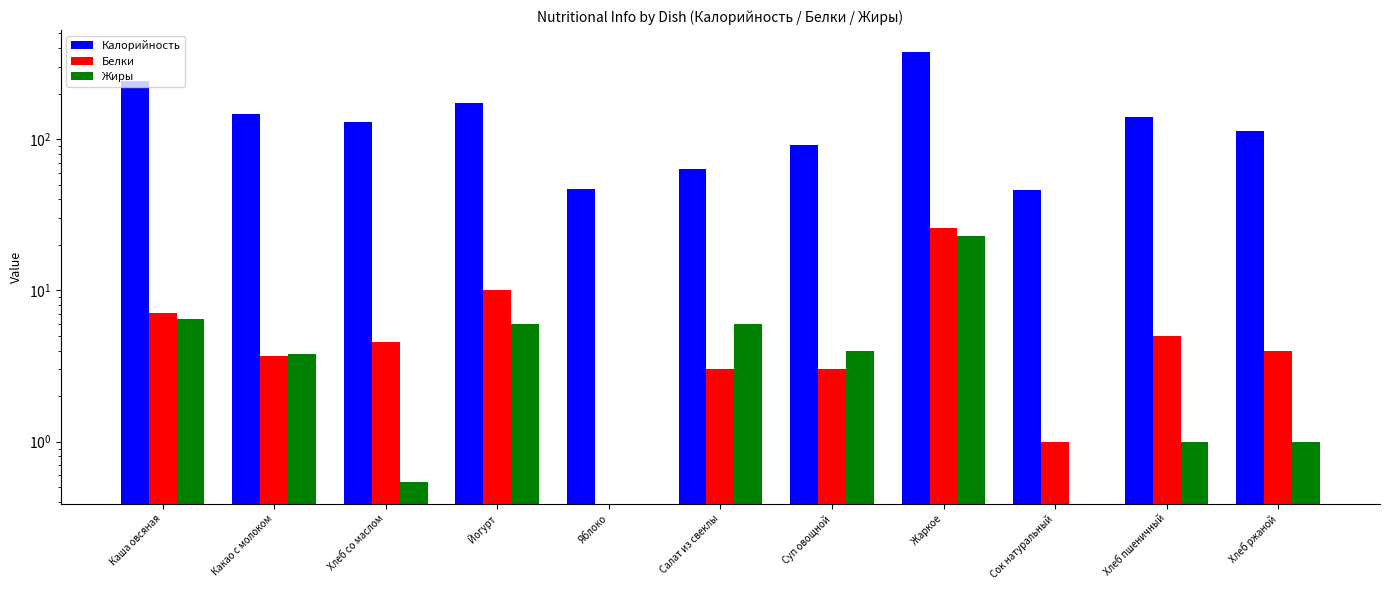

True or false: Жиры has a value of 0.0 at Сок натуральный.

True